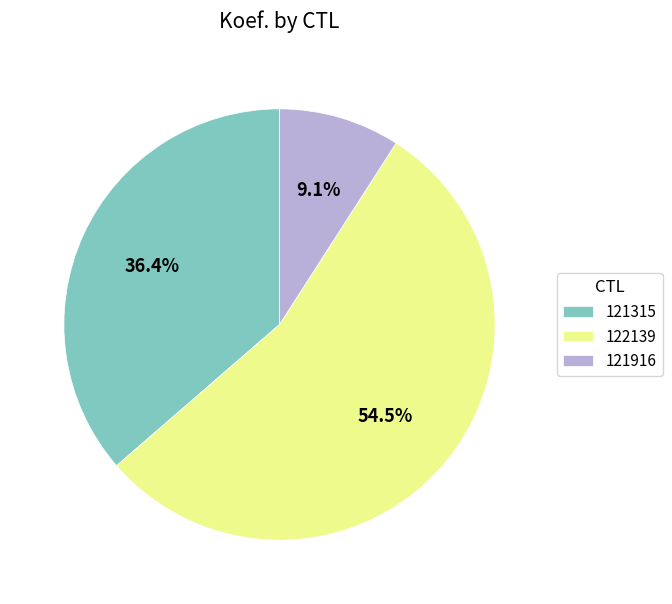

How many segments does this pie chart have?

3